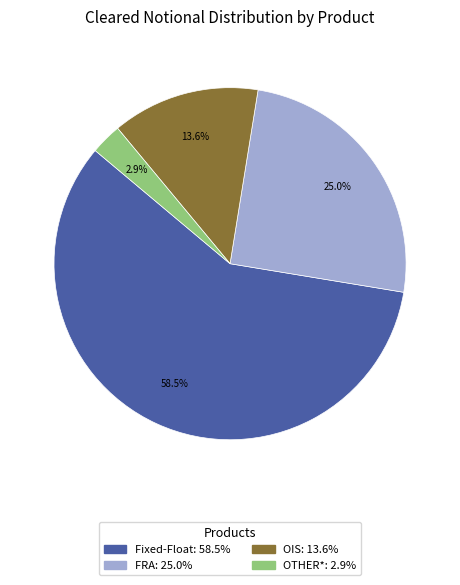

Is there any slice that represents more than half of the pie?

Yes